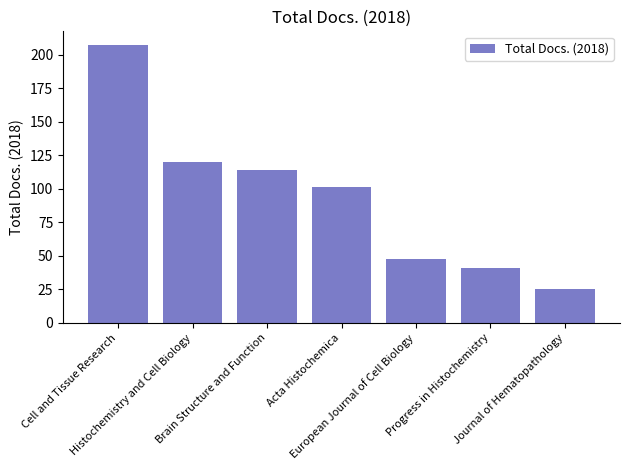

The chart shows a value of 171 at Acta Histochemica. True or false?

False